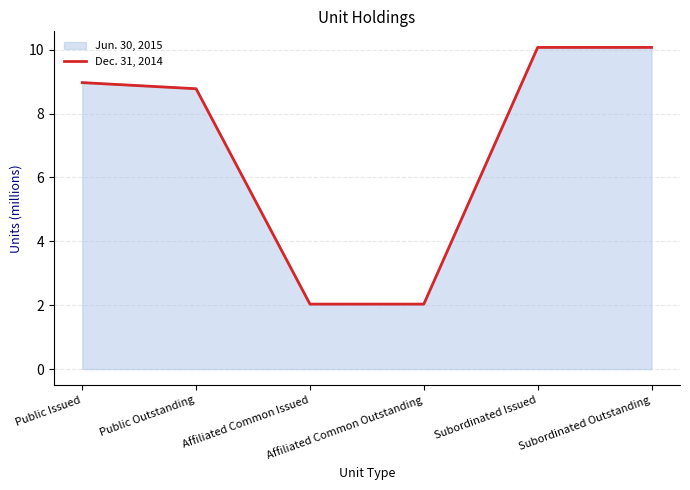

What is the maximum value shown in the chart?

10.1